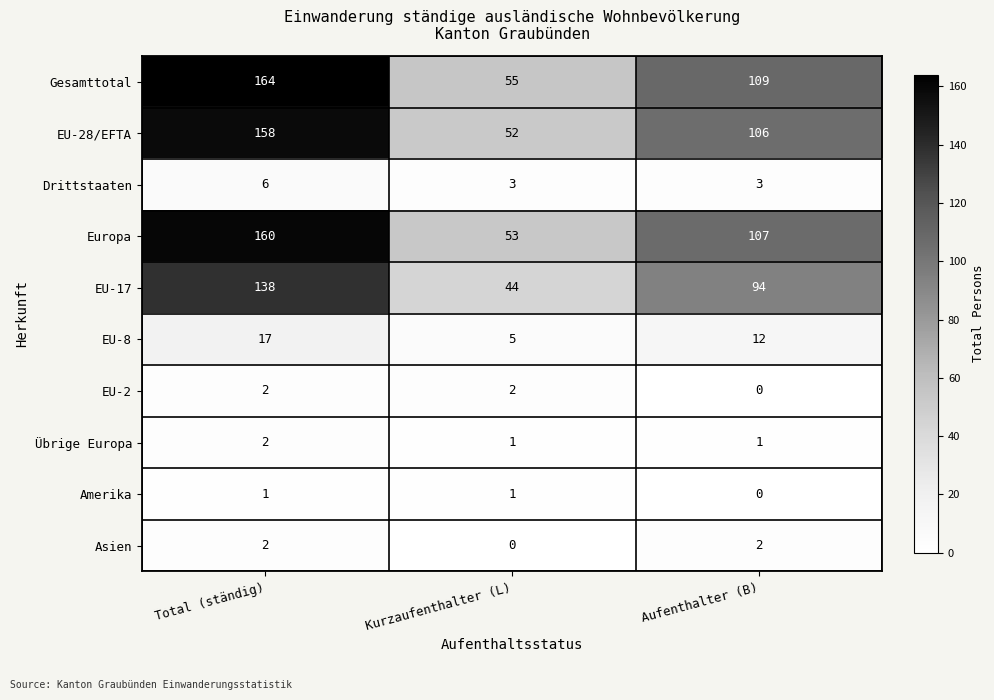

At which category does the chart reach its peak across all series?

Total (ständig)